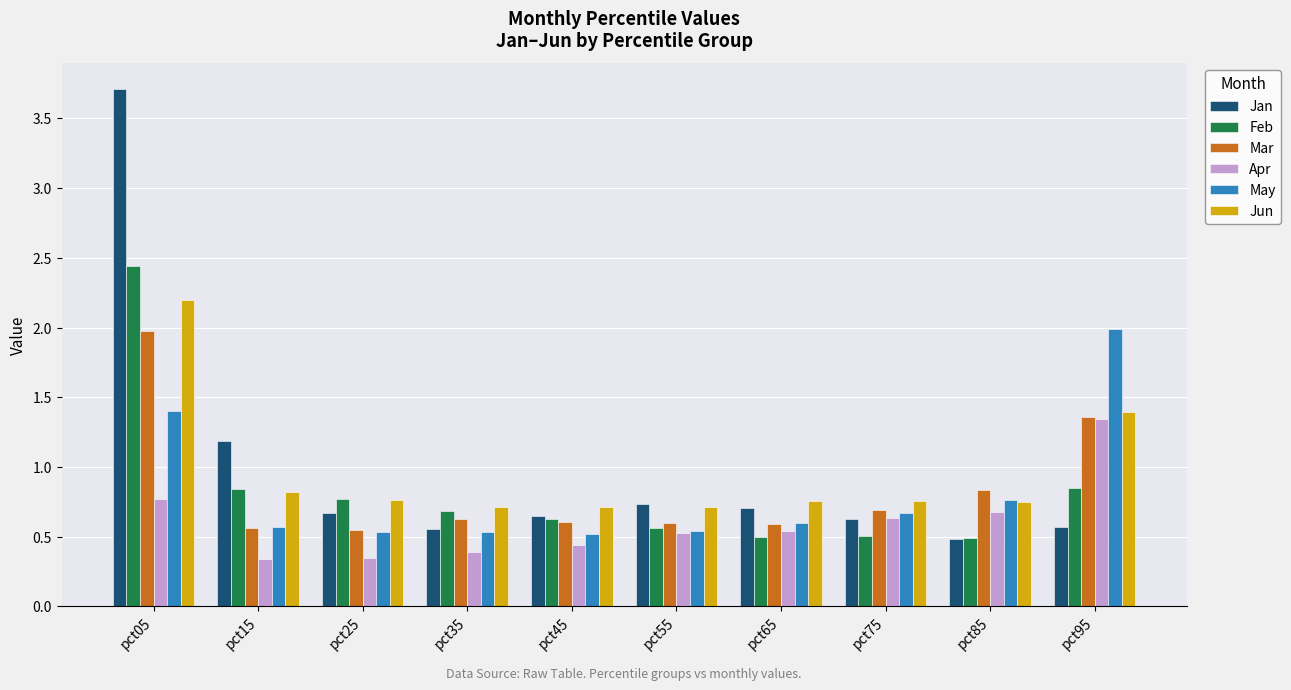

What is the sum of all Feb values?

8.3